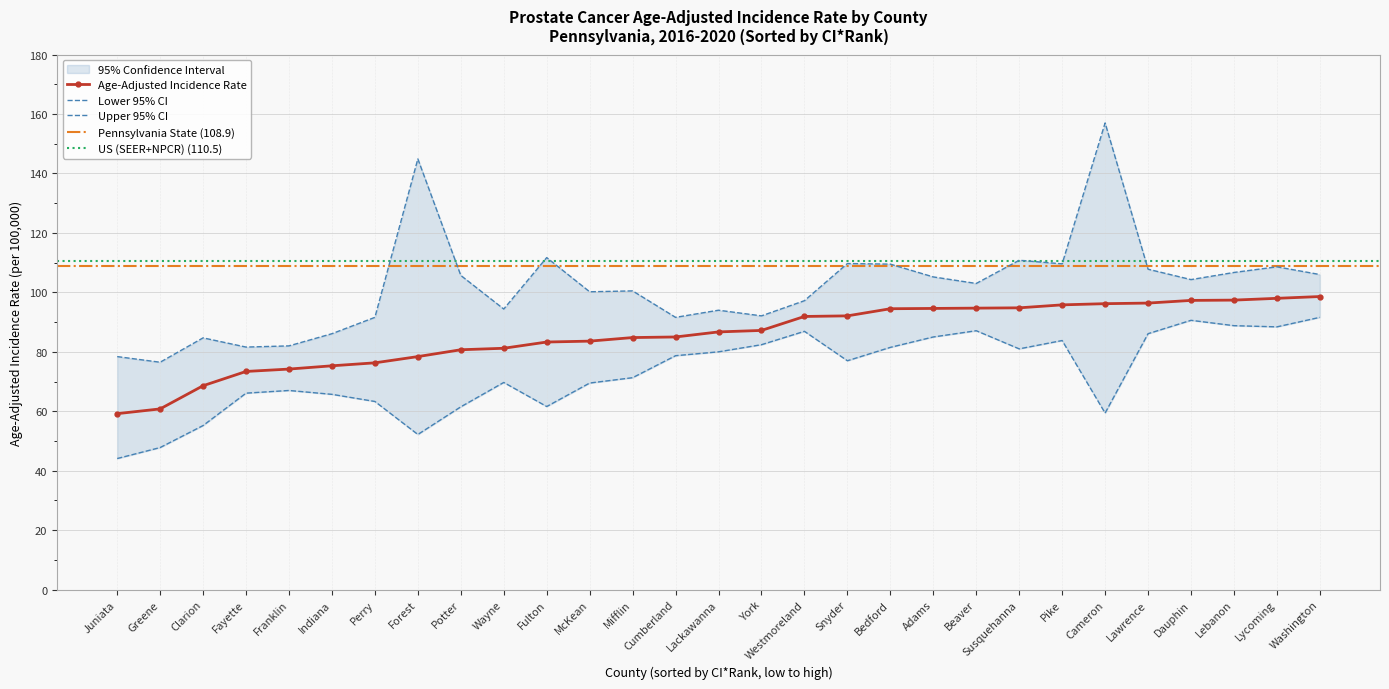

What is the total value across all series at Lycoming?

295.0